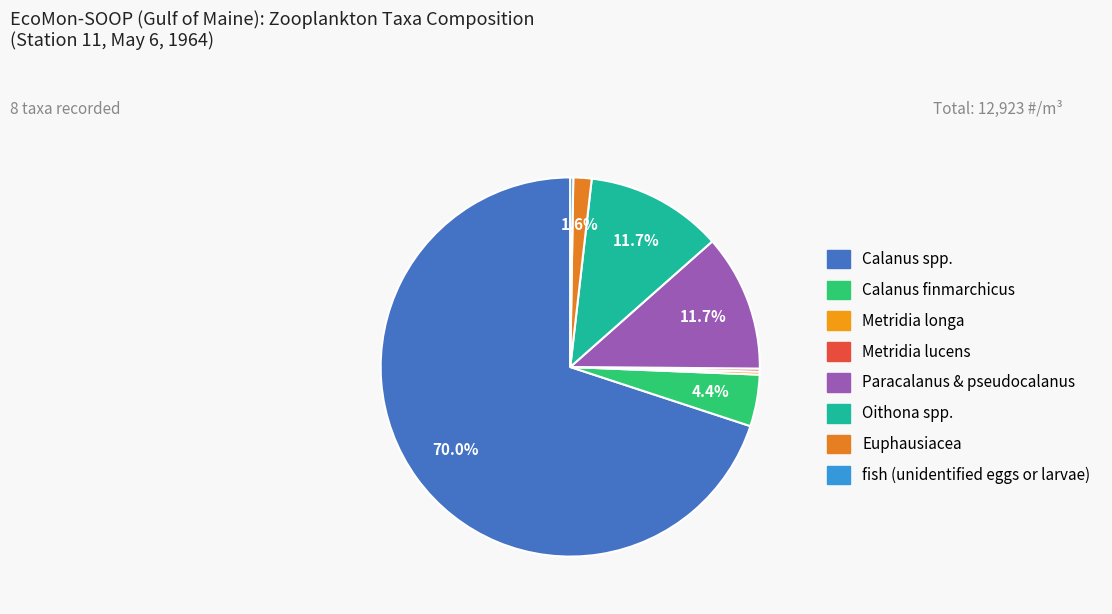

To the nearest percent, what is the average slice percentage?

12%